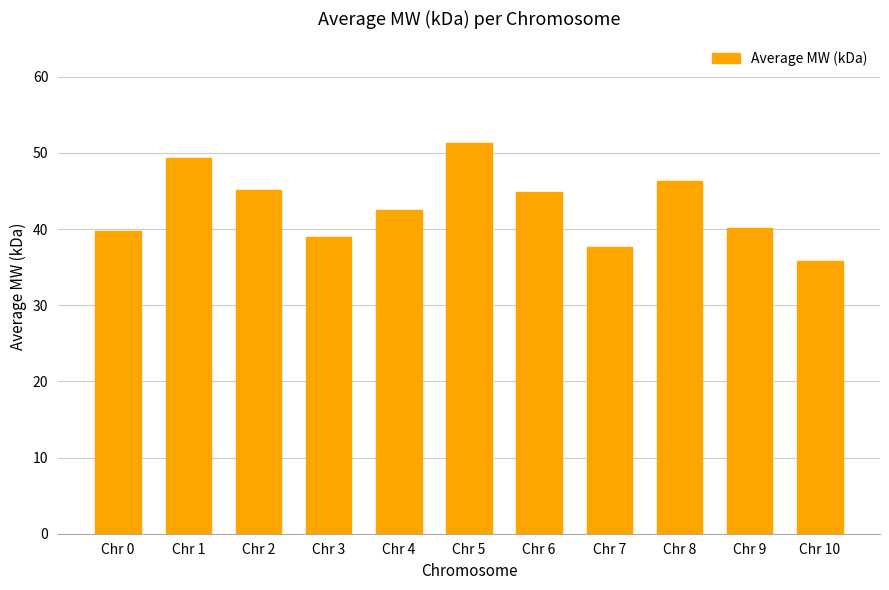

What is the greatest value displayed?

51.2